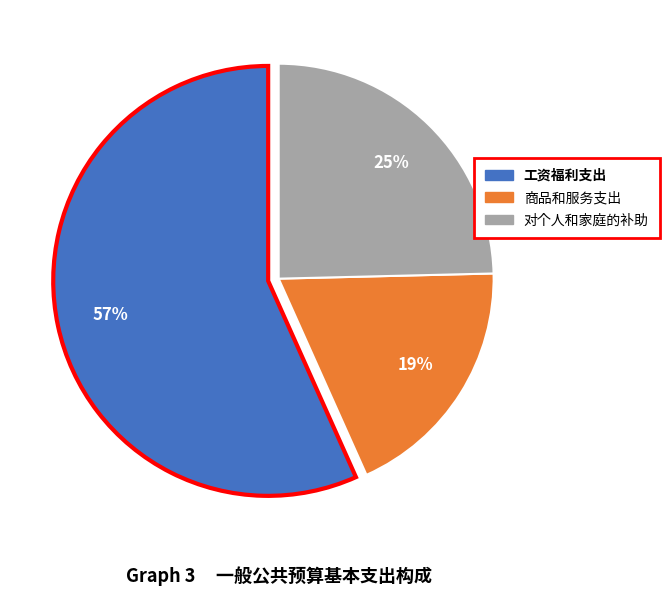

What is the majority slice?

工资福利支出